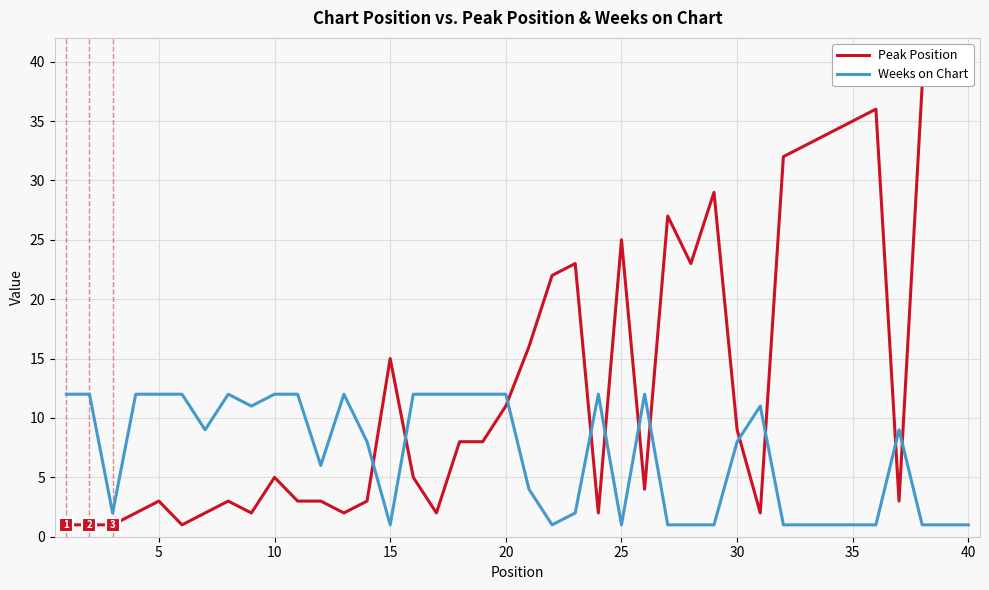

Which series ends up on top after the final intersection of Weeks on Chart and Peak Position?

Peak Position